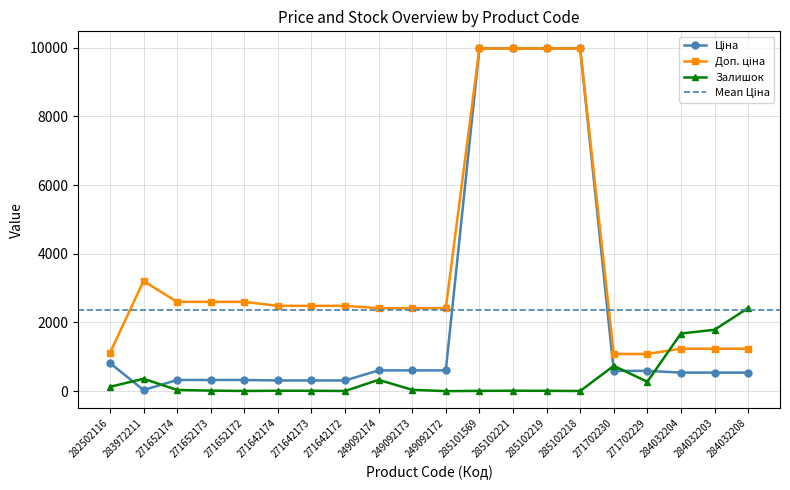

Rank the series by their maximum value, from highest to lowest.

Ціна, Доп. ціна, Залишок